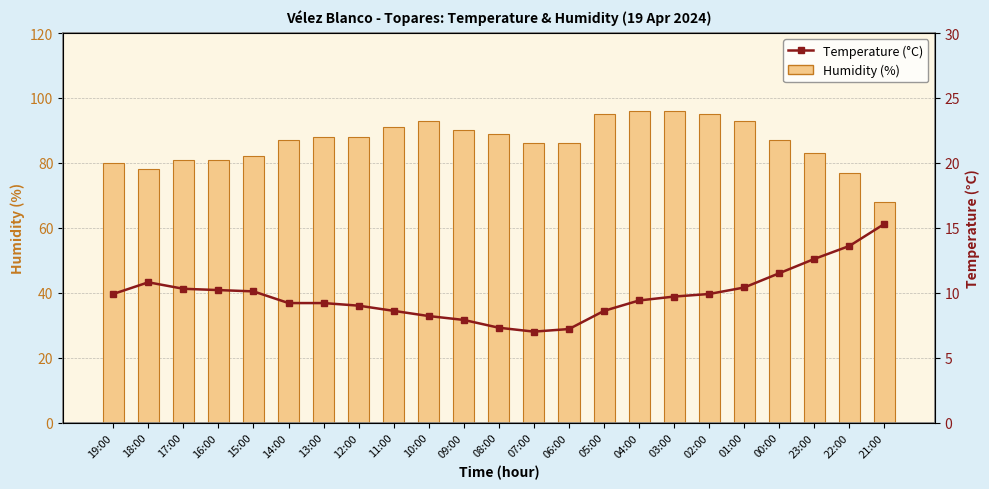

Is the value of Humidity (%) at 08:00 greater than the value of Temperature (°C) at 23:00?

Yes